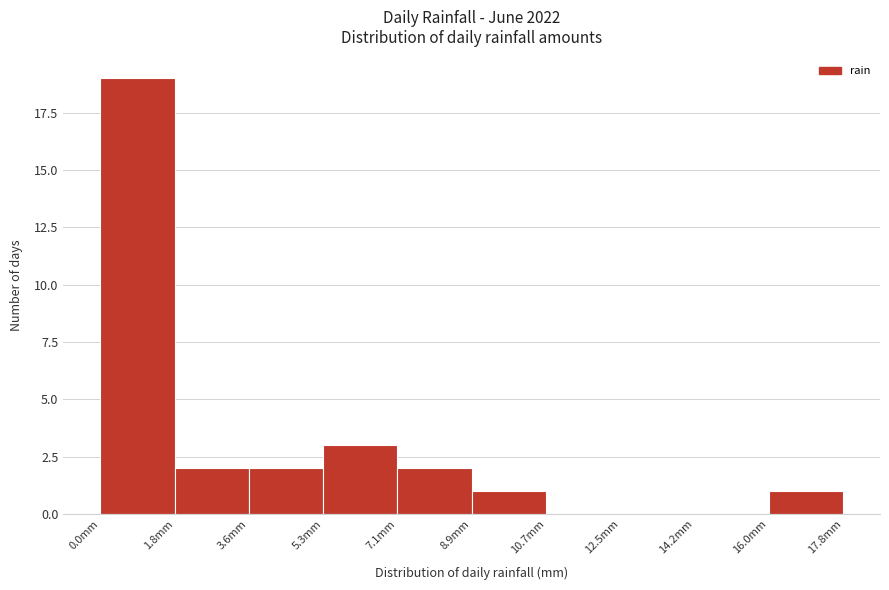

Which range on the x-axis has the tallest bar?

0.00 to 1.78